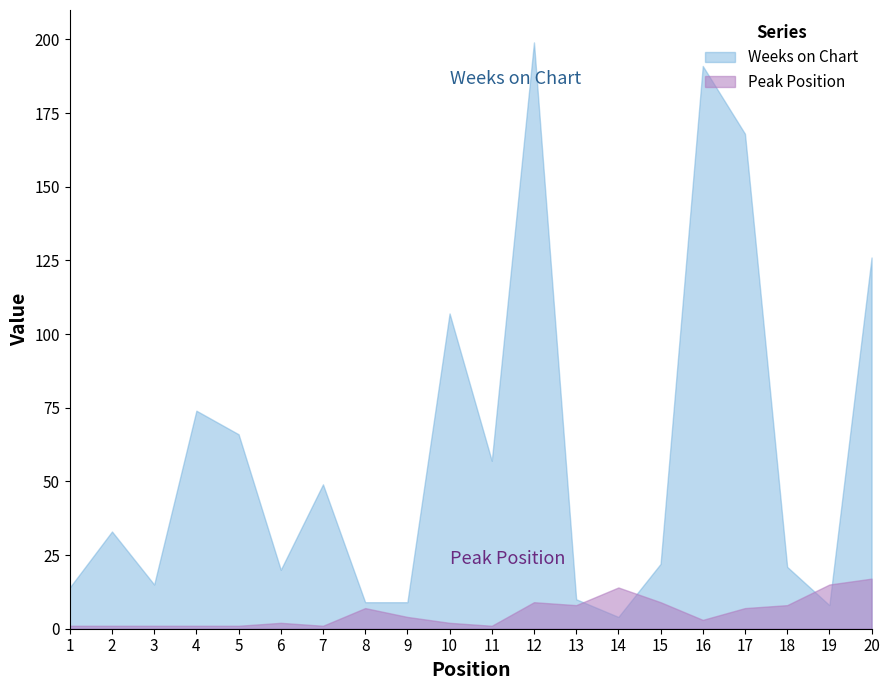

What is the sum of the Peak Position values at 14 and 11?

15